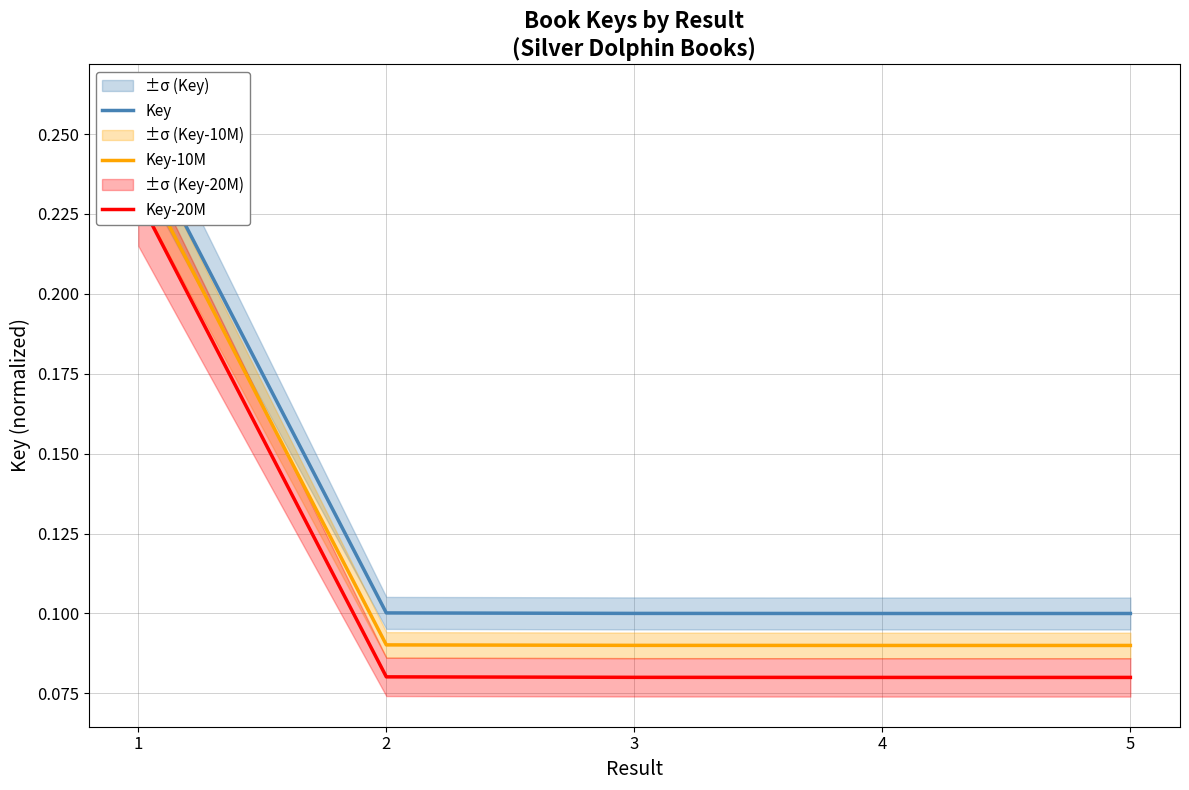

How many series are shown in this chart?

3